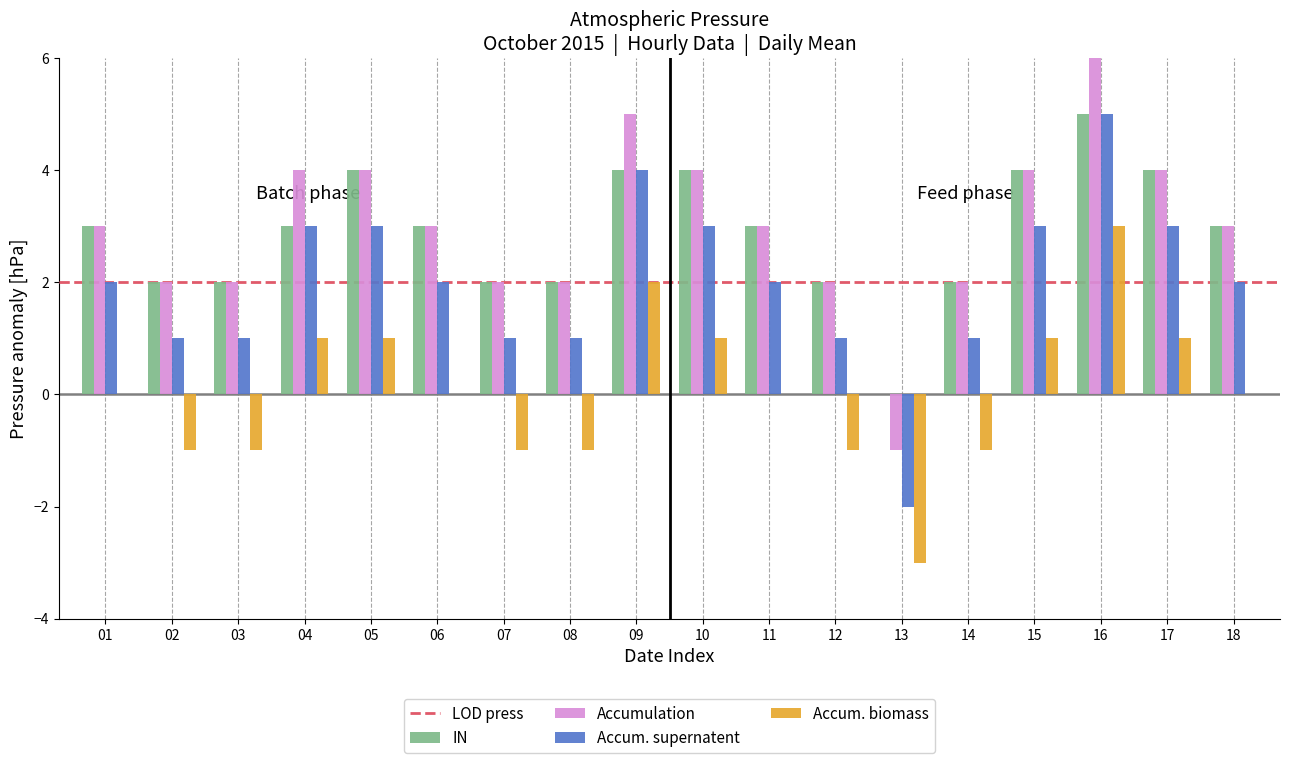

What is the maximum value shown in the chart?

6